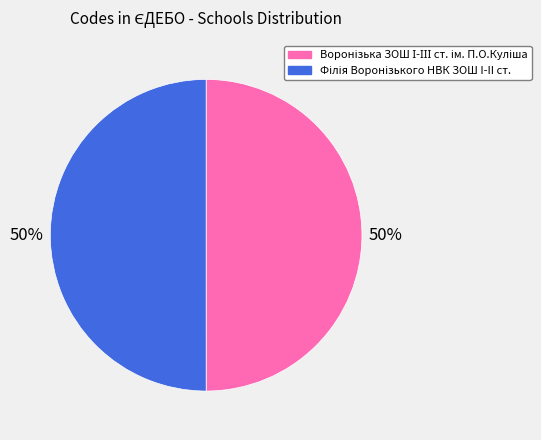

Which slice represents more than half of the pie?

Філія Воронізького НВК ЗОШ I-II ст.